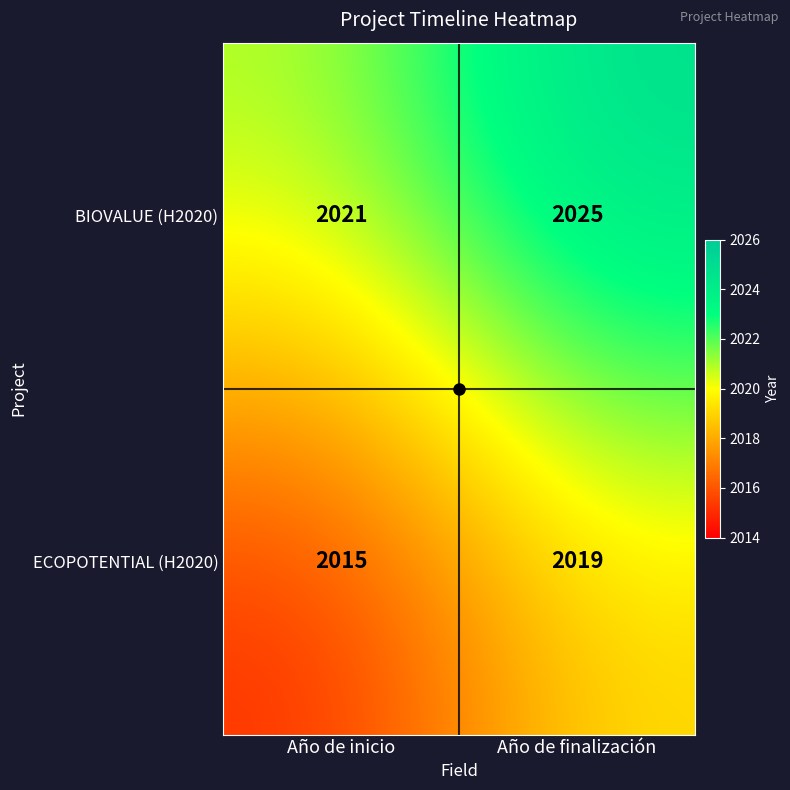

What is the minimum value shown in the chart?

2015